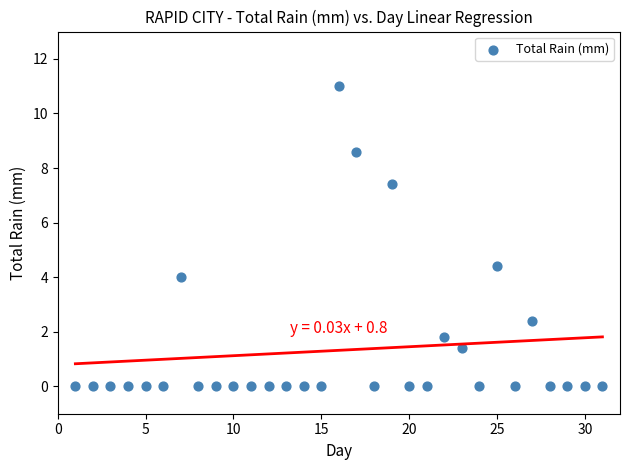

What is the range of X values (max minus min)?

30.0